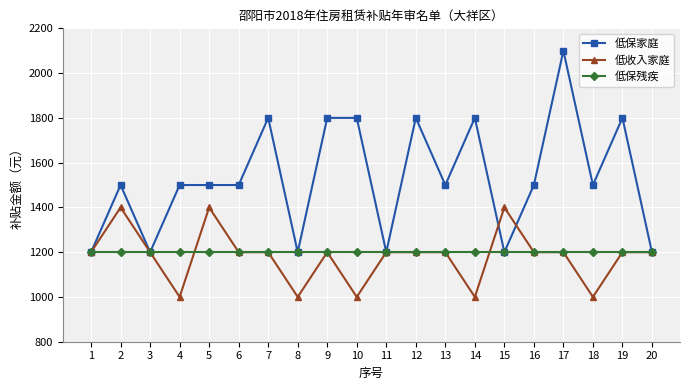

Reading left to right, transcribe all the data shown in this chart.

低保家庭: 1=1200	2=1500	3=1200	4=1500	5=1500	6=1500	7=1800	8=1200	9=1800	10=1800	11=1200	12=1800	13=1500	14=1800	15=1200	16=1500	17=2100	18=1500	19=1800	20=1200
低收入家庭: 1=1200	2=1400	3=1200	4=1000	5=1400	6=1200	7=1200	8=1000	9=1200	10=1000	11=1200	12=1200	13=1200	14=1000	15=1400	16=1200	17=1200	18=1000	19=1200	20=1200
低保残疾: 1=1200	2=1200	3=1200	4=1200	5=1200	6=1200	7=1200	8=1200	9=1200	10=1200	11=1200	12=1200	13=1200	14=1200	15=1200	16=1200	17=1200	18=1200	19=1200	20=1200